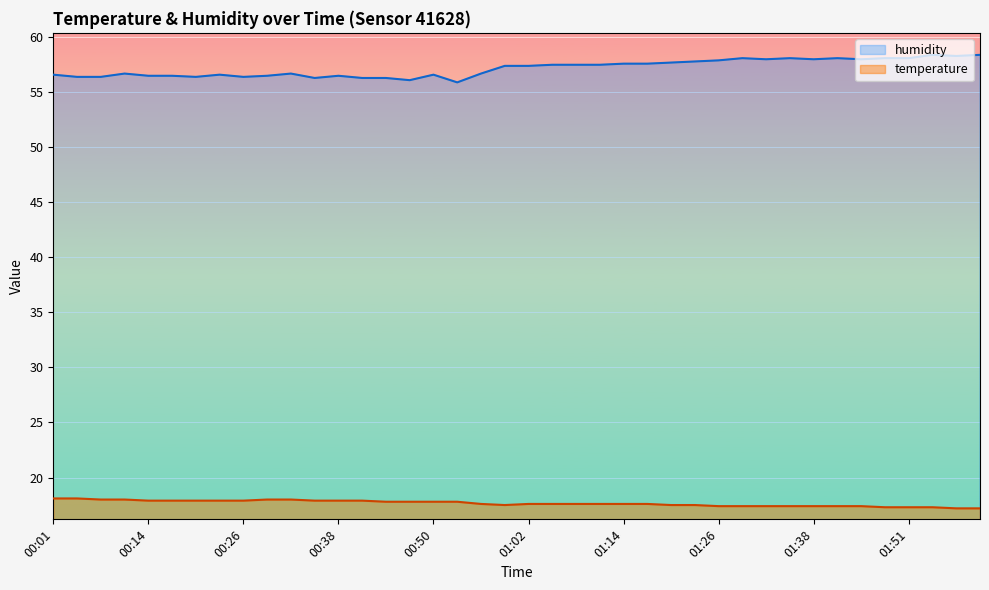

List the labels in order of temperature value, largest first.

00:01, 00:04, 00:07, 00:10, 00:29, 00:32, 00:14, 00:17, 00:20, 00:23, 00:26, 00:35, 00:38, 00:41, 00:44, 00:47, 00:50, 00:53, 00:56, 01:02, 01:05, 01:08, 01:11, 01:14, 01:17, 00:59, 01:20, 01:23, 01:26, 01:29, 01:32, 01:35, 01:38, 01:41, 01:45, 01:48, 01:51, 01:54, 01:57, 02:00